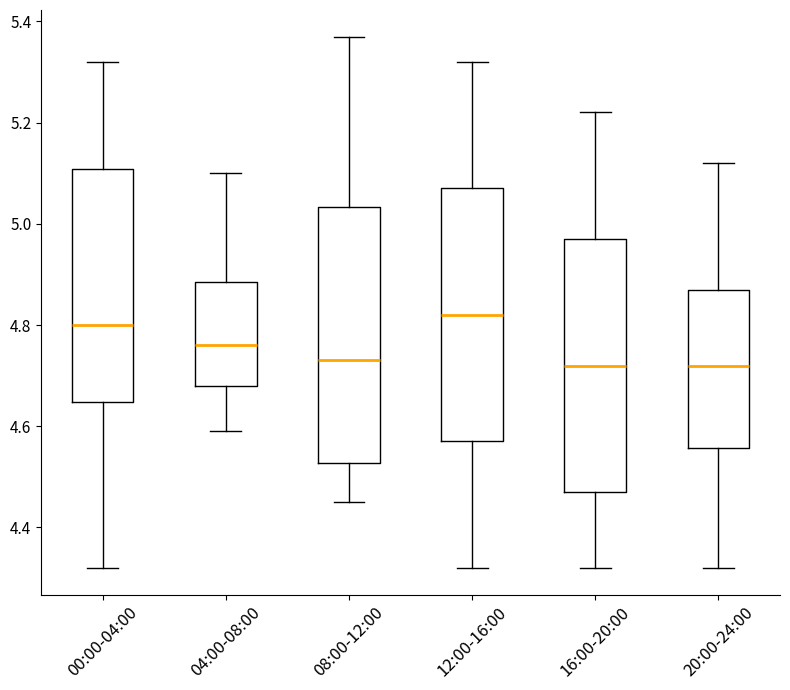

Where does the lower whisker of the box for 04:00-08:00 end on the y-axis? The values are not printed on the chart, so give them approximately, as read against the axis.

4.60